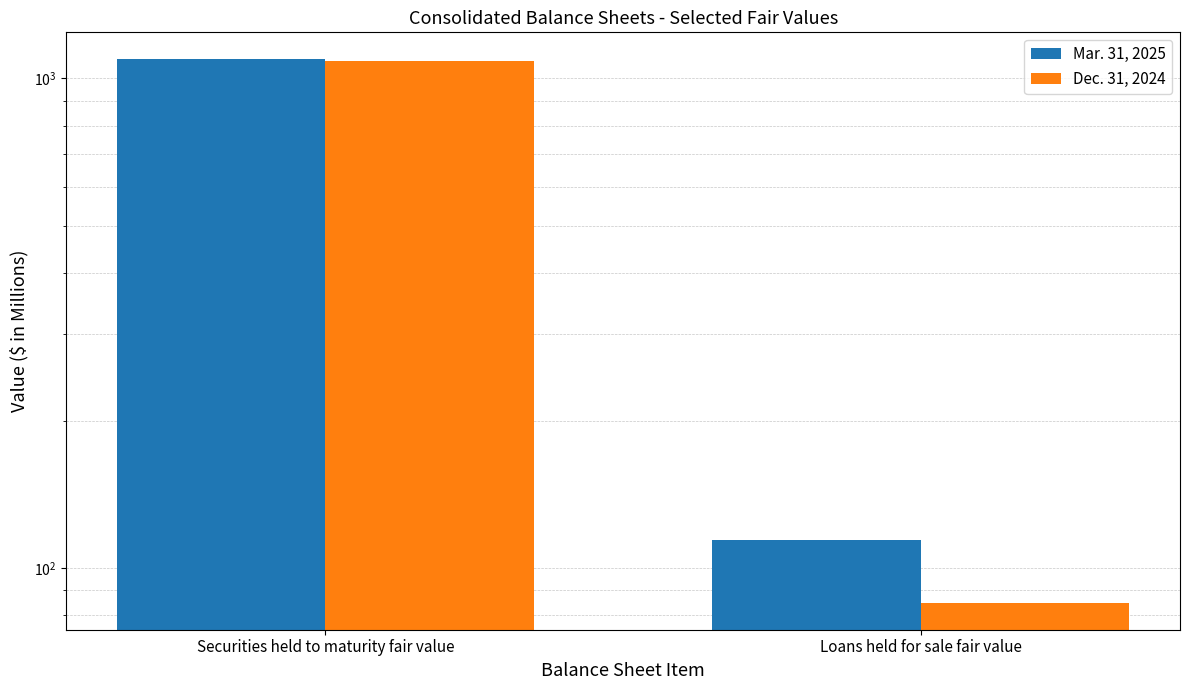

Is the value of Dec. 31, 2024 at Loans held for sale fair value greater than the value of Mar. 31, 2025 at Securities held to maturity fair value?

No